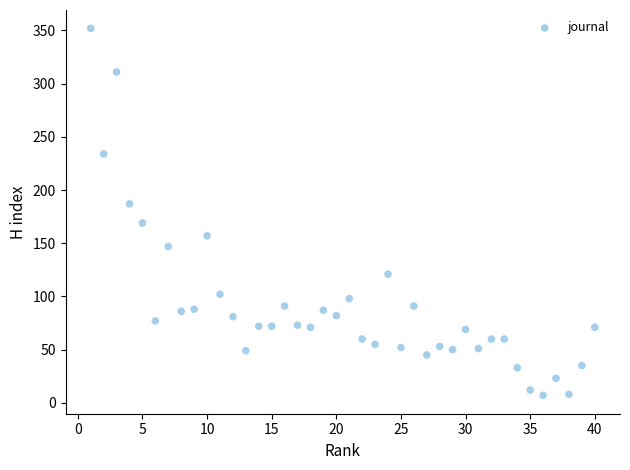

What is the range of Y values (max minus min)?

345